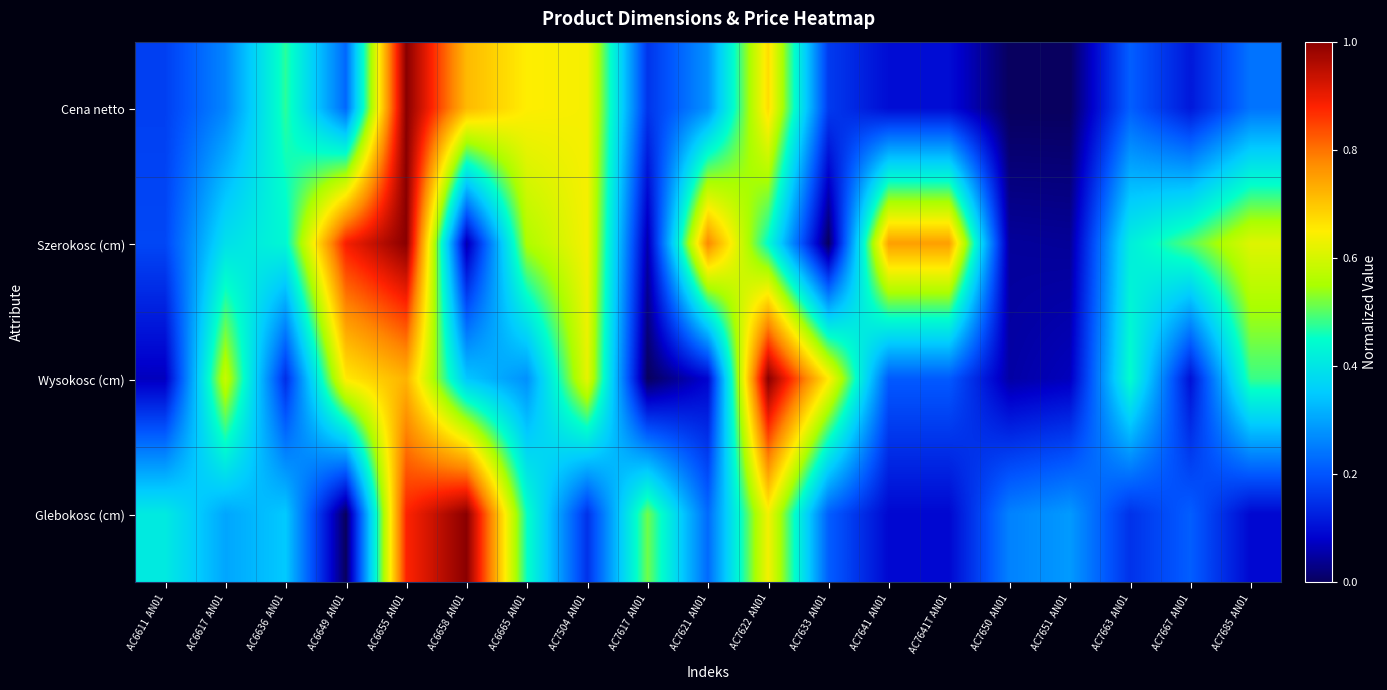

Reading left to right, transcribe all the data shown in this chart.

Cena netto: AC6611  AN01=0.2	AC6617  AN01=0.3	AC6636  AN01=0.5	AC6649  AN01=0.2	AC6655  AN01=1.0	AC6658  AN01=0.7	AC6665  AN01=0.6	AC7504  AN01=0.6	AC7617  AN01=0.2	AC7621  AN01=0.3	AC7622  AN01=0.7	AC7633  AN01=0.2	AC7641  AN01=0.1	AC7641T AN01=0.1	AC7650  AN01=0.0	AC7651  AN01=0.0	AC7663  AN01=0.2	AC7667  AN01=0.1	AC7685  AN01=0.2
Szerokosc (cm): AC6611  AN01=0.2	AC6617  AN01=0.4	AC6636  AN01=0.4	AC6649  AN01=0.9	AC6655  AN01=1.0	AC6658  AN01=0.1	AC6665  AN01=0.6	AC7504  AN01=0.6	AC7617  AN01=0.1	AC7621  AN01=0.8	AC7622  AN01=0.4	AC7633  AN01=0.0	AC7641  AN01=0.8	AC7641T AN01=0.8	AC7650  AN01=0.0	AC7651  AN01=0.0	AC7663  AN01=0.4	AC7667  AN01=0.5	AC7685  AN01=0.6
Wysokosc (cm): AC6611  AN01=0.1	AC6617  AN01=0.6	AC6636  AN01=0.1	AC6649  AN01=0.7	AC6655  AN01=0.7	AC6658  AN01=0.3	AC6665  AN01=0.3	AC7504  AN01=0.6	AC7617  AN01=0.0	AC7621  AN01=0.1	AC7622  AN01=1.0	AC7633  AN01=0.7	AC7641  AN01=0.2	AC7641T AN01=0.2	AC7650  AN01=0.1	AC7651  AN01=0.1	AC7663  AN01=0.4	AC7667  AN01=0.1	AC7685  AN01=0.5
Glebokosc (cm): AC6611  AN01=0.4	AC6617  AN01=0.3	AC6636  AN01=0.3	AC6649  AN01=0.0	AC6655  AN01=0.9	AC6658  AN01=1.0	AC6665  AN01=0.5	AC7504  AN01=0.2	AC7617  AN01=0.5	AC7621  AN01=0.2	AC7622  AN01=0.6	AC7633  AN01=0.2	AC7641  AN01=0.1	AC7641T AN01=0.1	AC7650  AN01=0.3	AC7651  AN01=0.3	AC7663  AN01=0.2	AC7667  AN01=0.2	AC7685  AN01=0.1